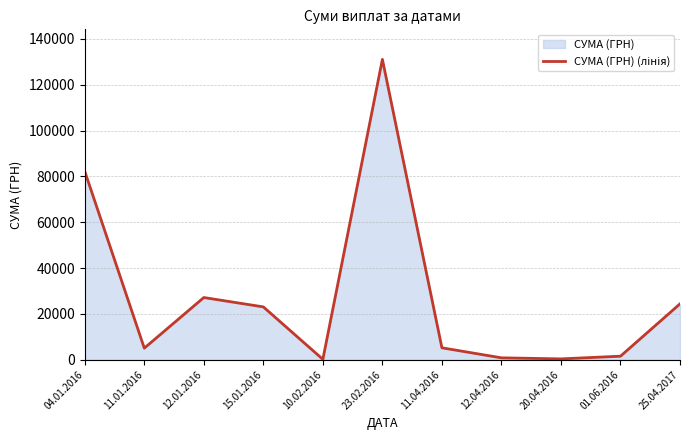

At which label is the value closest to 65634?

04.01.2016